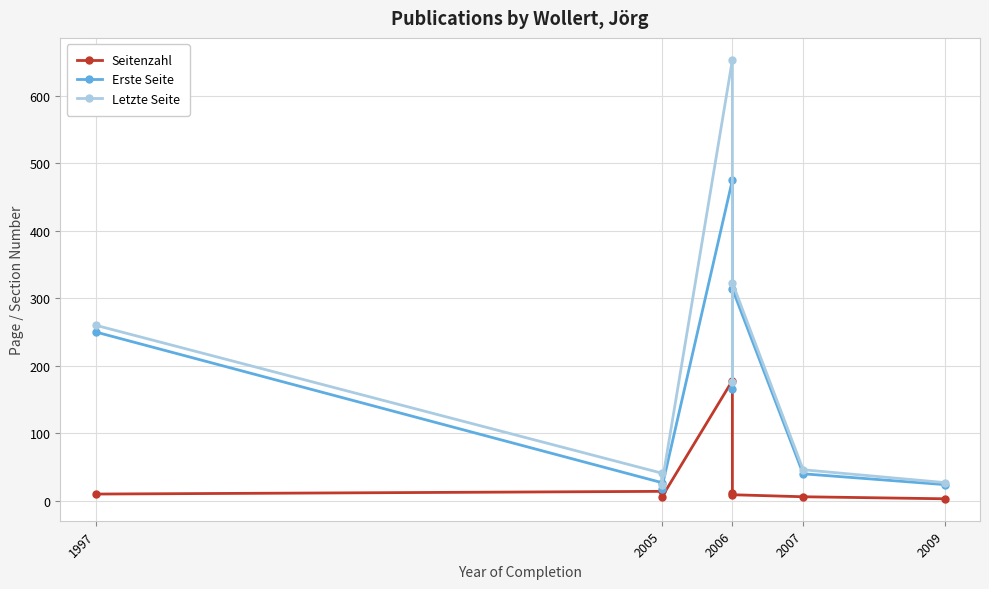

True or false: Letzte Seite and Seitenzahl cross at least once.

False